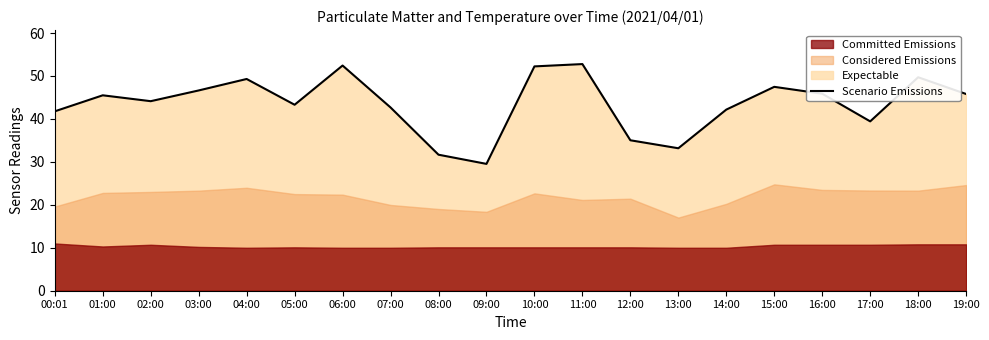

What is the difference between the values at 18:00 and 09:00?

20.2